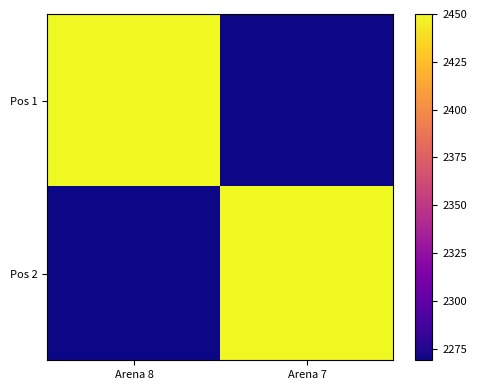

Which label corresponds to the smallest value in the chart?

Arena 7